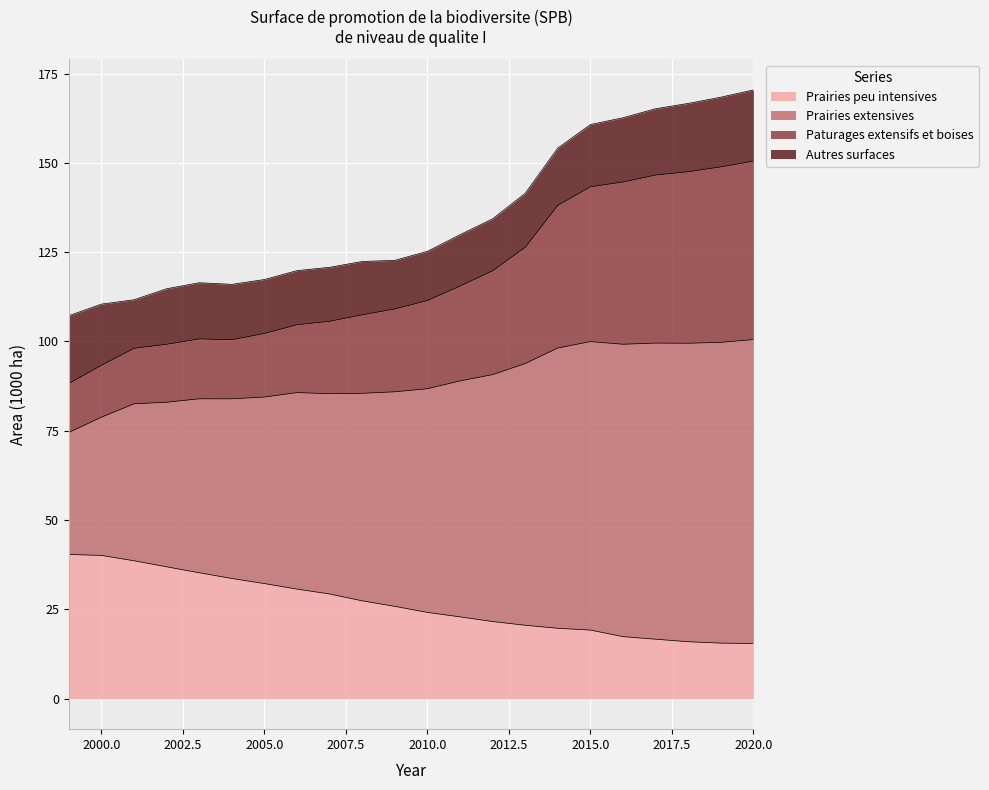

What is the minimum value for Prairies peu intensives?

15.5